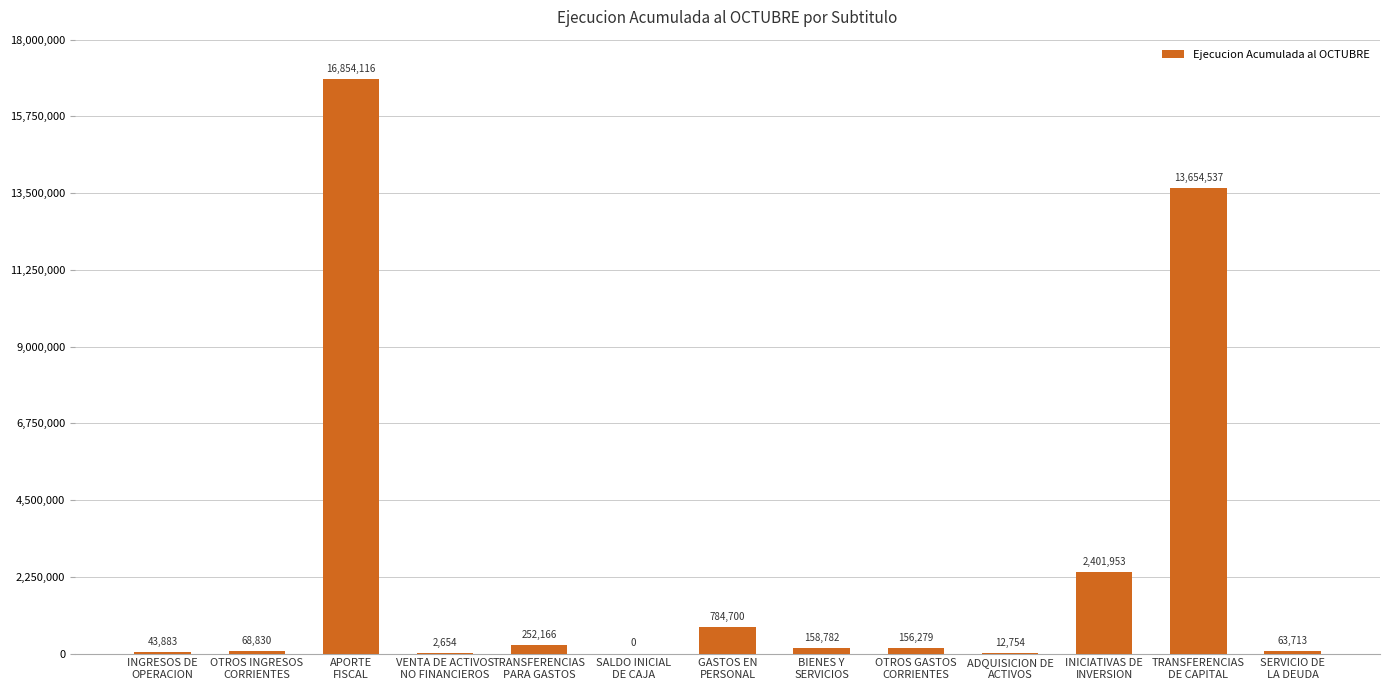

What is the sum of all values?

34454367